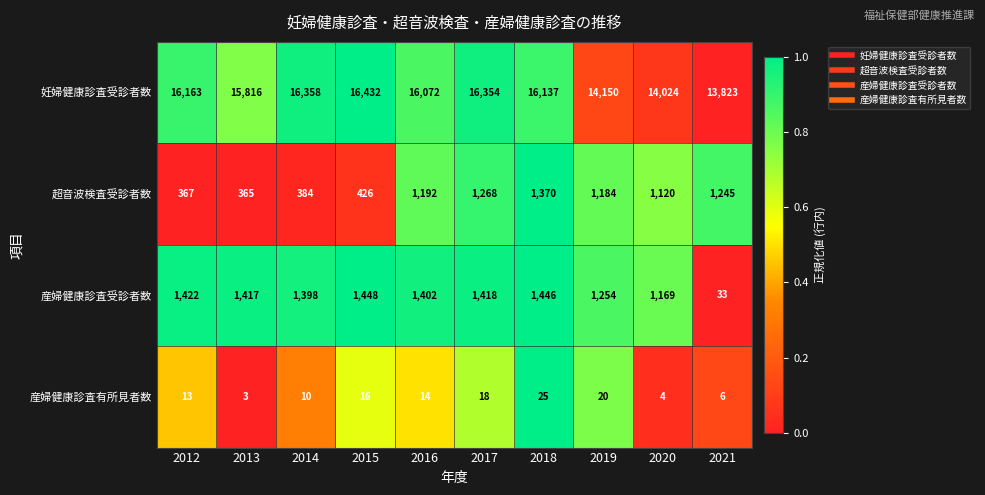

Which series has the largest total across all categories?

妊婦健康診査受診者数